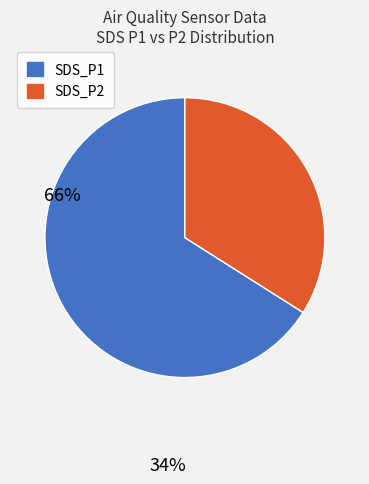

Approximately how many times larger is the value at SDS_P1 compared to SDS_P2?

1.9